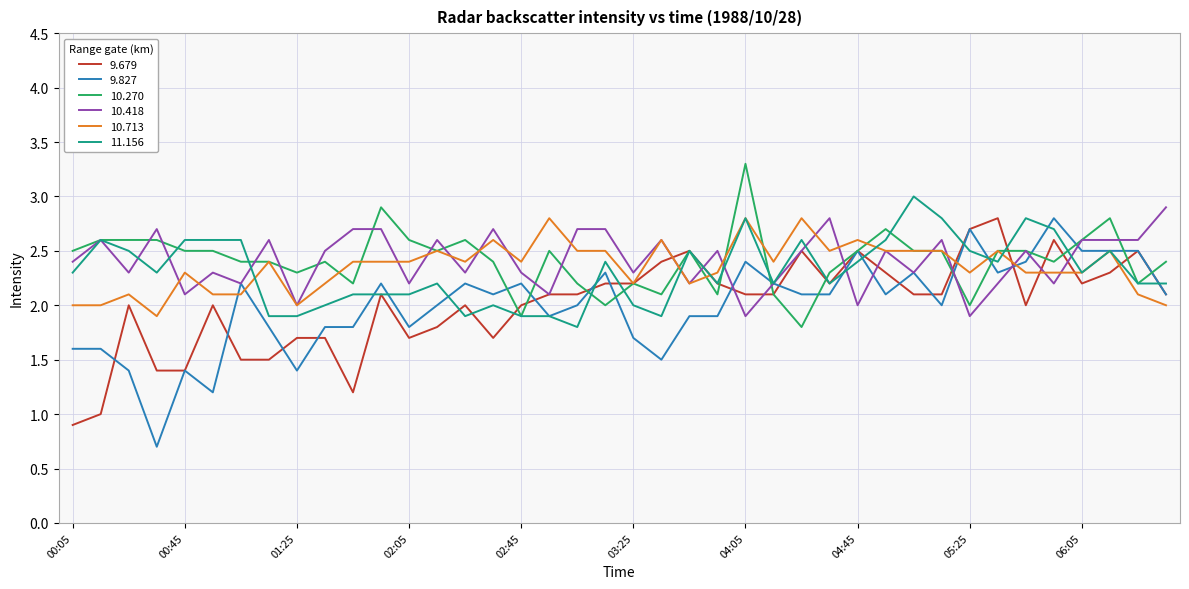

What is the maximum value shown in the chart?

3.3